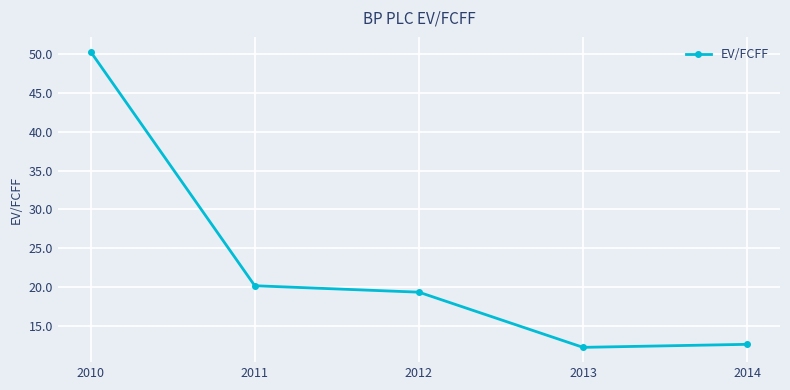

Does the chart have visible grid lines?

Yes